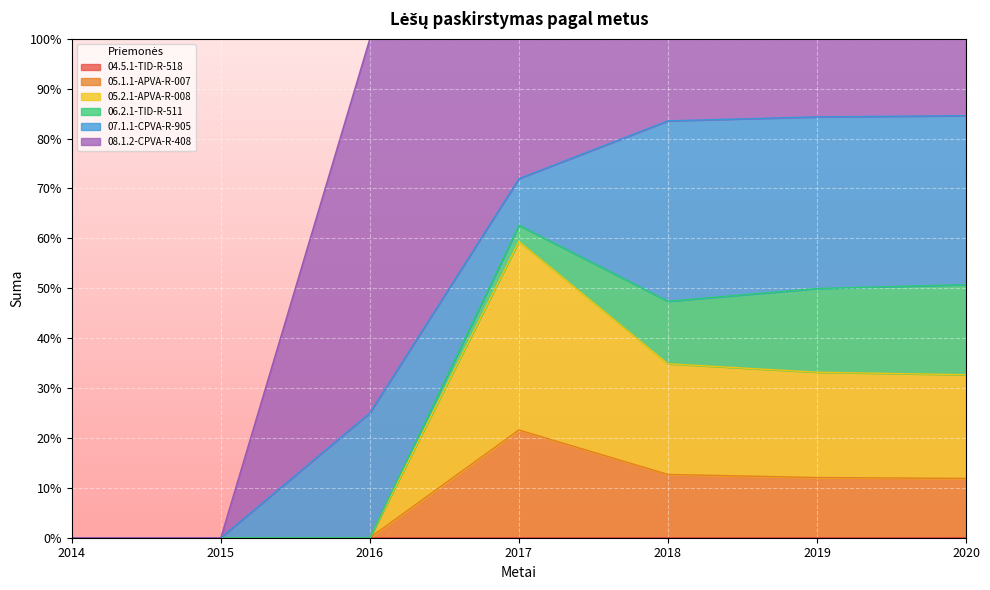

True or false: 08.1.2-CPVA-R-408 has a value of 151.5 at 2020.

False